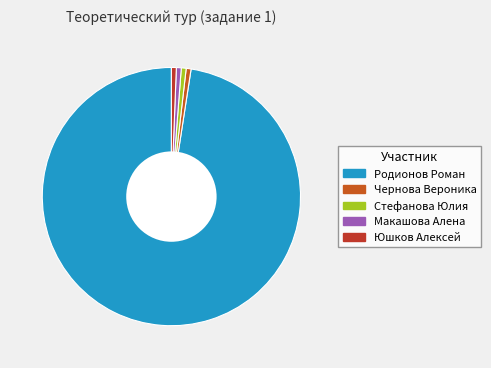

Which category accounts for the majority?

Родионов Роман